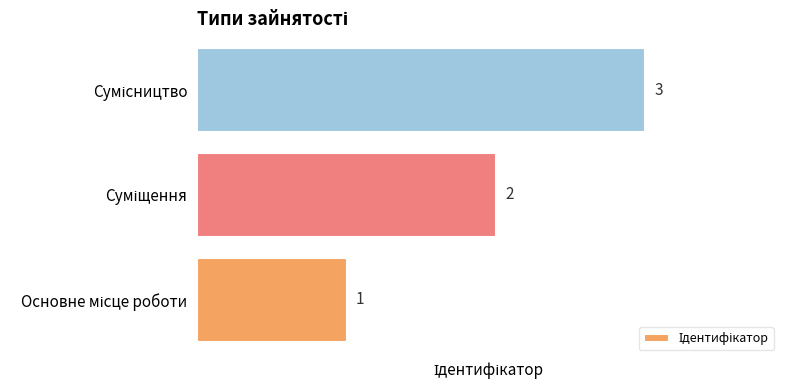

How many data points are less than 2?

1